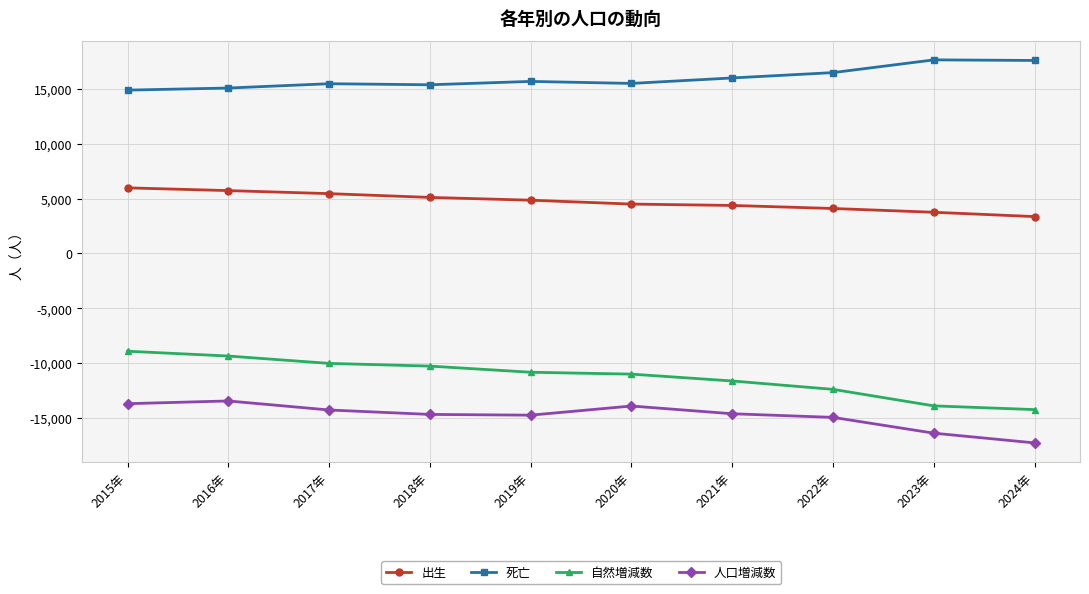

What is the label of the 10th point from the right?

2015年